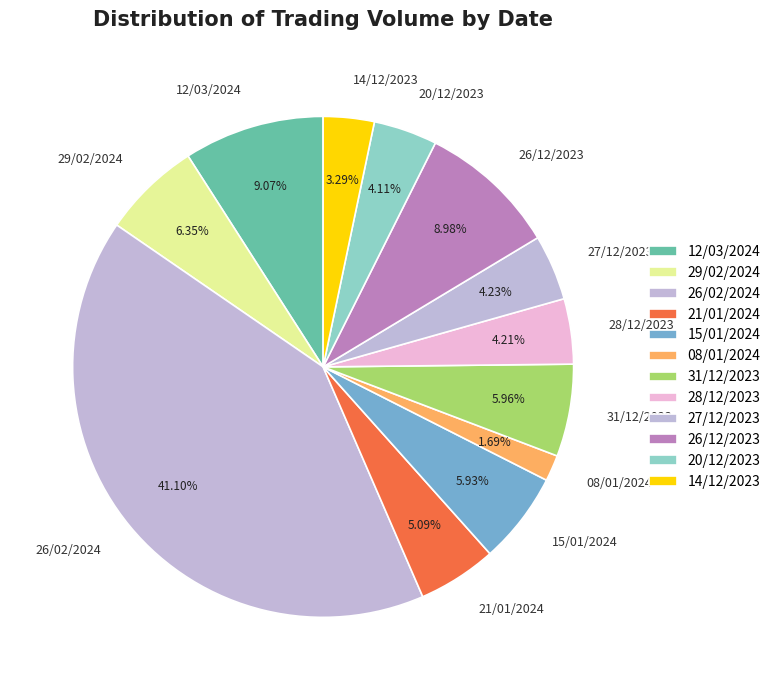

Count the number of slices in the pie.

12